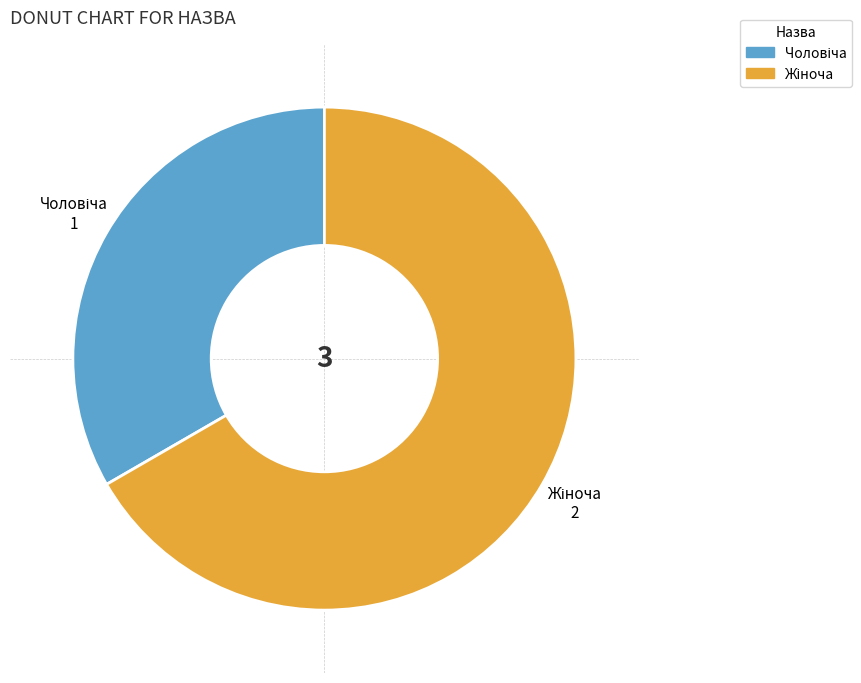

Is there a majority slice in this chart?

Yes